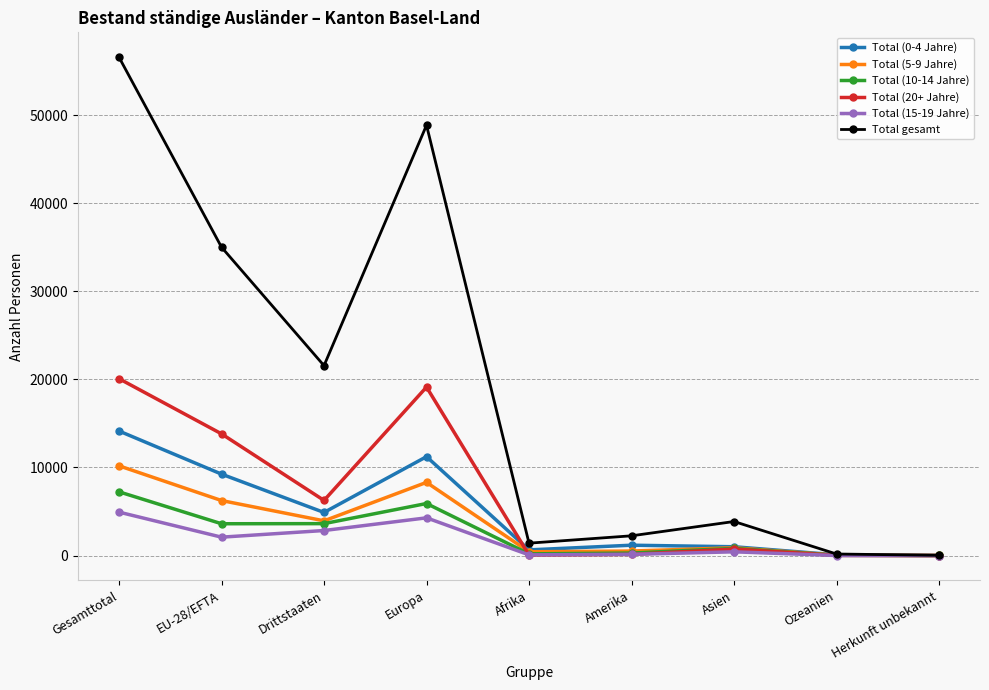

In Total (0-4 Jahre), how many points are lower than both neighbors (excluding endpoints)?

2